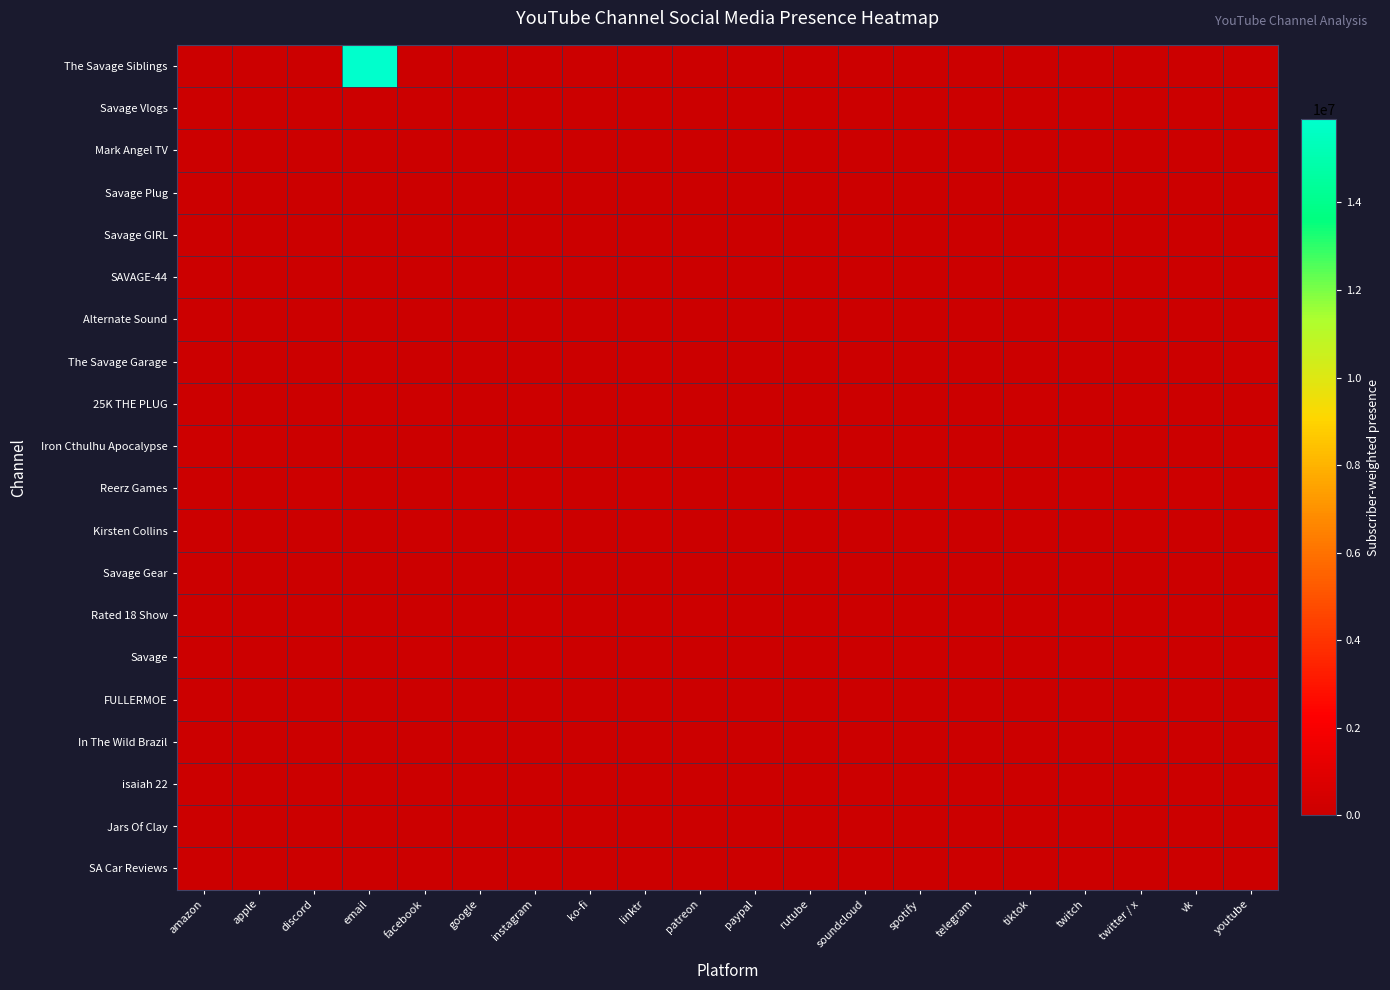

How many distinct data groups are displayed?

20